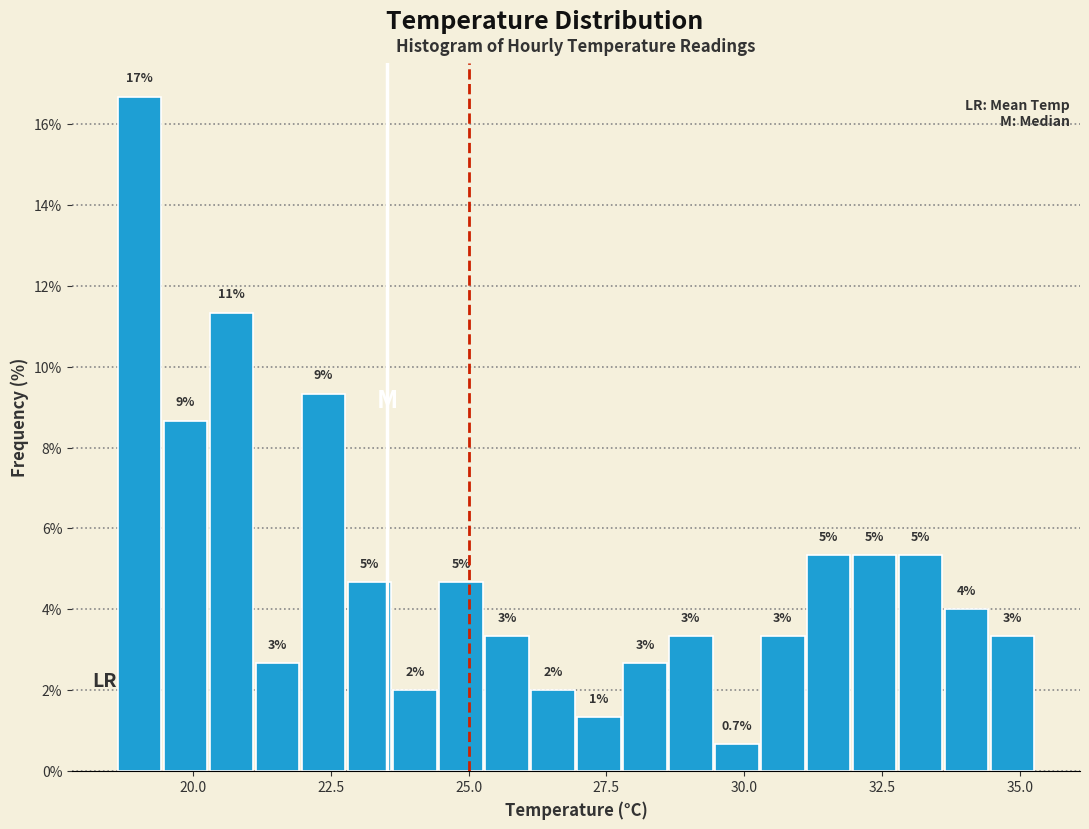

Around what value on the x-axis is the tallest bar? Give the approximate position of its centre, as read against the axis.

19.0